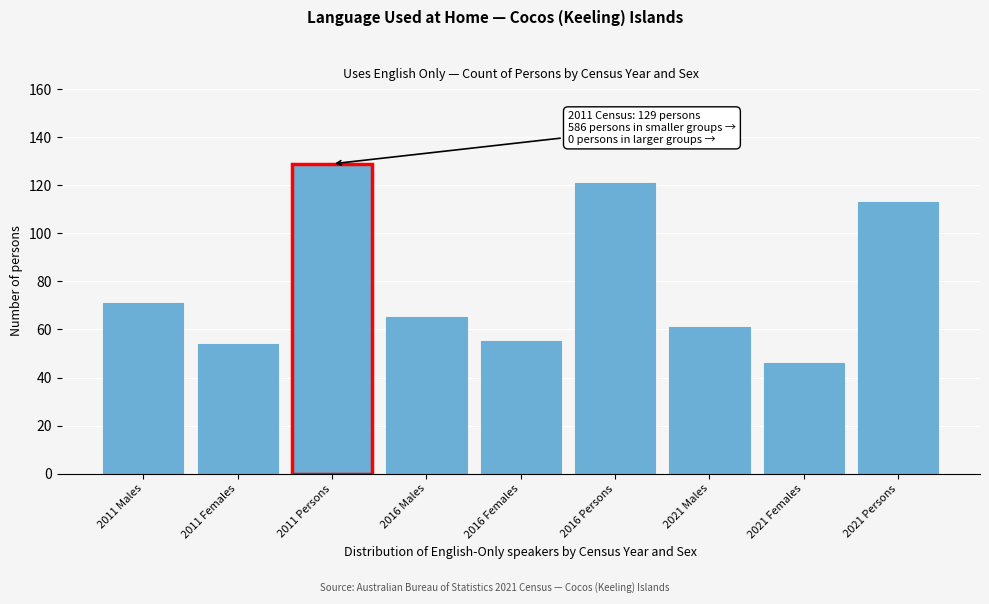

Reading left to right, what are all the values shown in this chart?

2011 Males=71	2011 Females=54	2011 Persons=129	2016 Males=65	2016 Females=55	2016 Persons=121	2021 Males=61	2021 Females=46	2021 Persons=113